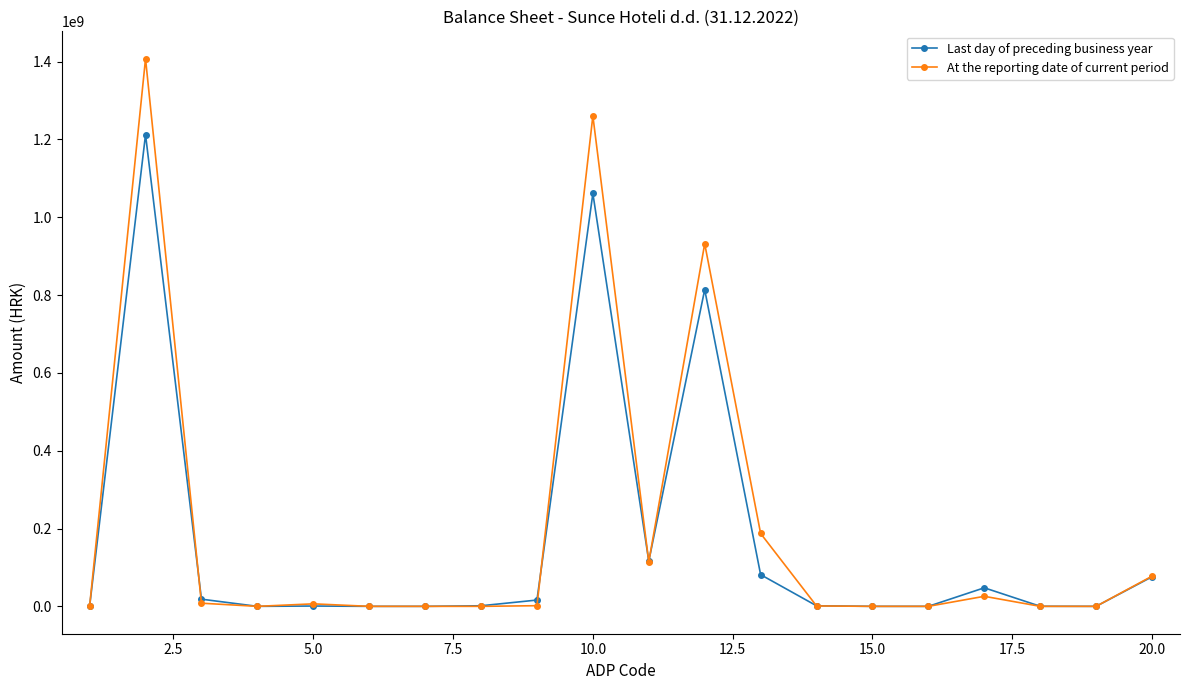

Which series has the widest spread of values?

At the reporting date of current period